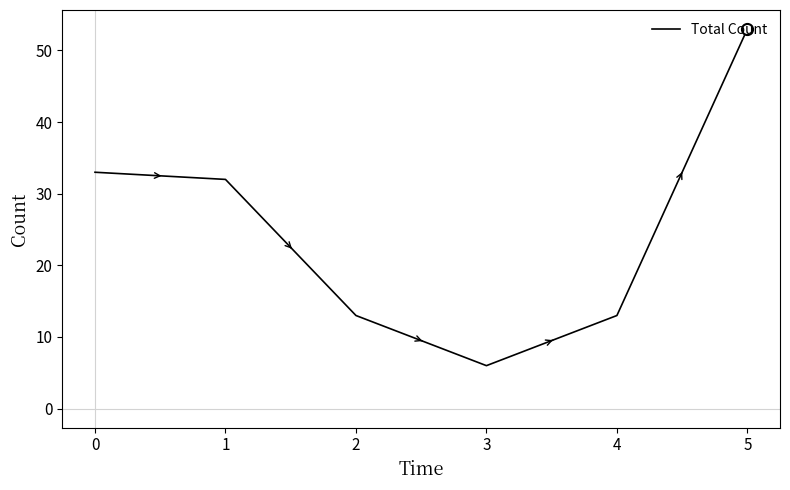

What is the change in value from 0 to 3?

-27